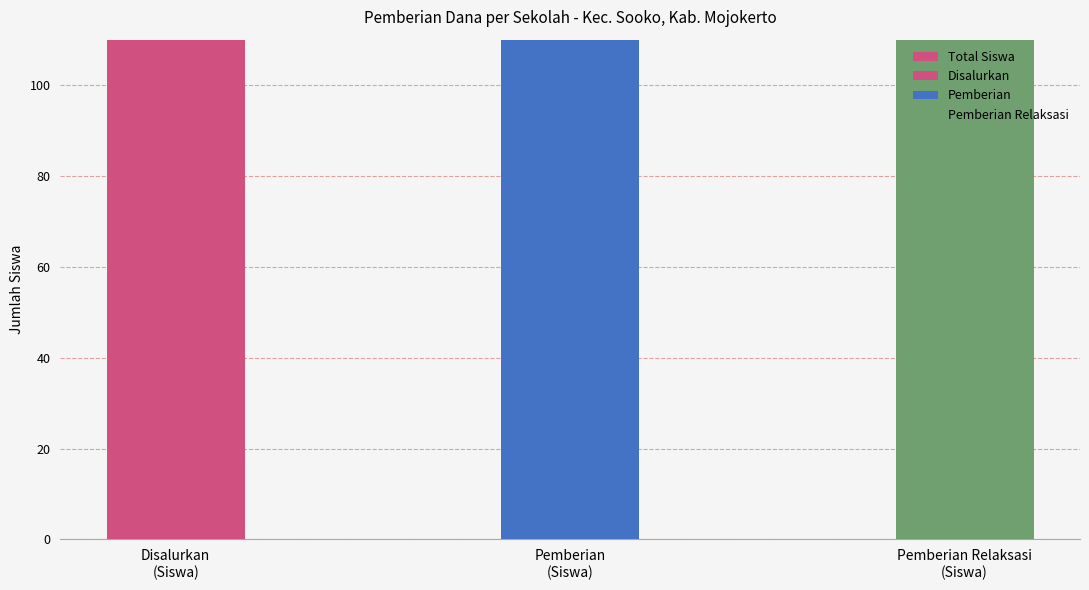

What is the change in value from Disalurkan
(Siswa) to Pemberian Relaksasi
(Siswa)?

-844